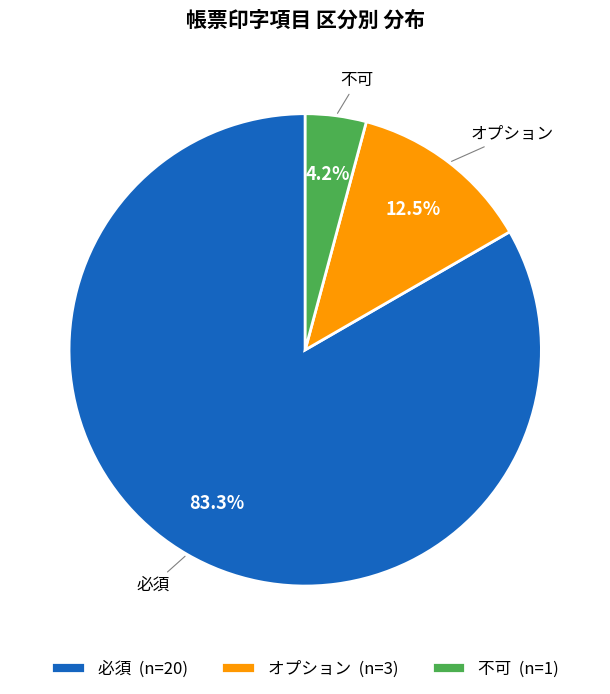

To the nearest percent, what is the combined percentage of 不可 and オプション?

17%